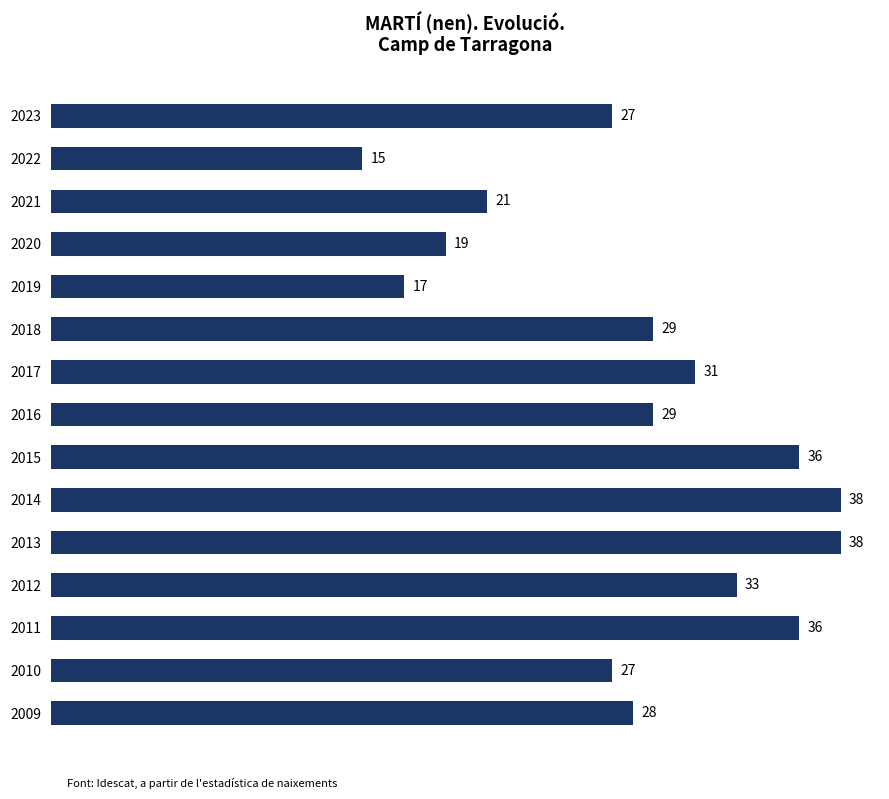

Between 2023 and 2018, which is larger?

2018